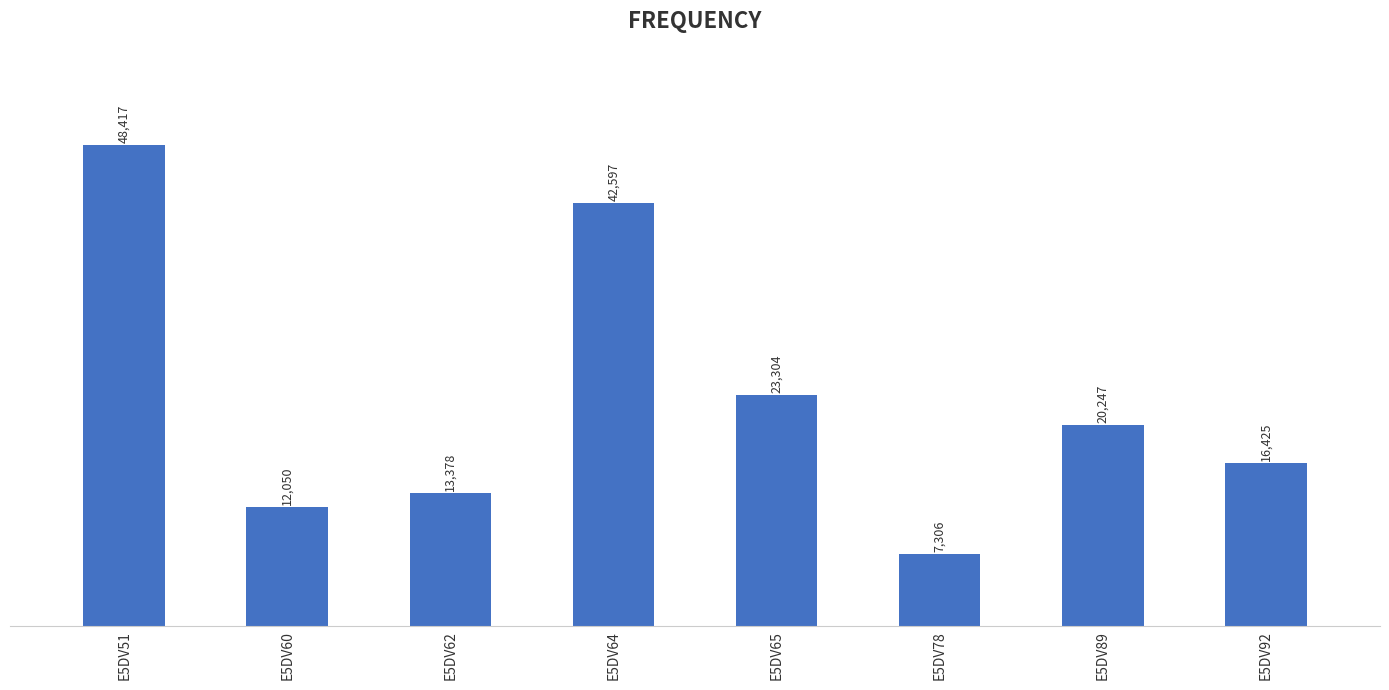

Rank the categories by value from lowest to highest.

E5DV78, E5DV60, E5DV62, E5DV92, E5DV89, E5DV65, E5DV64, E5DV51